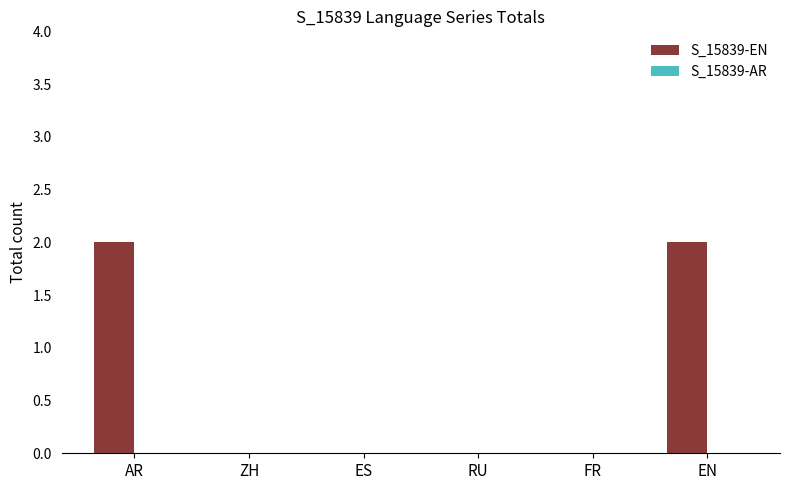

Are the bars horizontal?

No